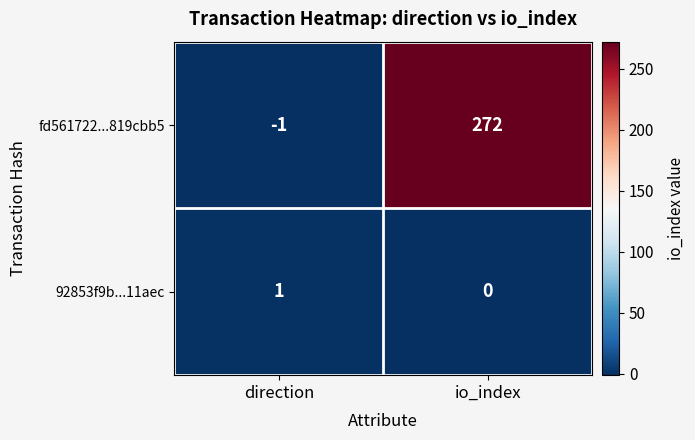

True or false: fd561722...819cbb5 has a value of 0 at direction.

False